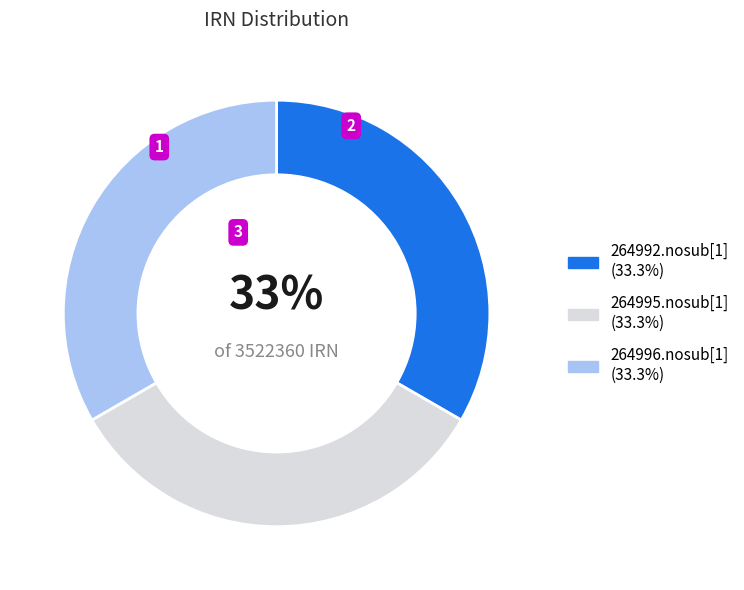

What percentage is the 264996.nosub[1] slice, to the nearest percent?

33%